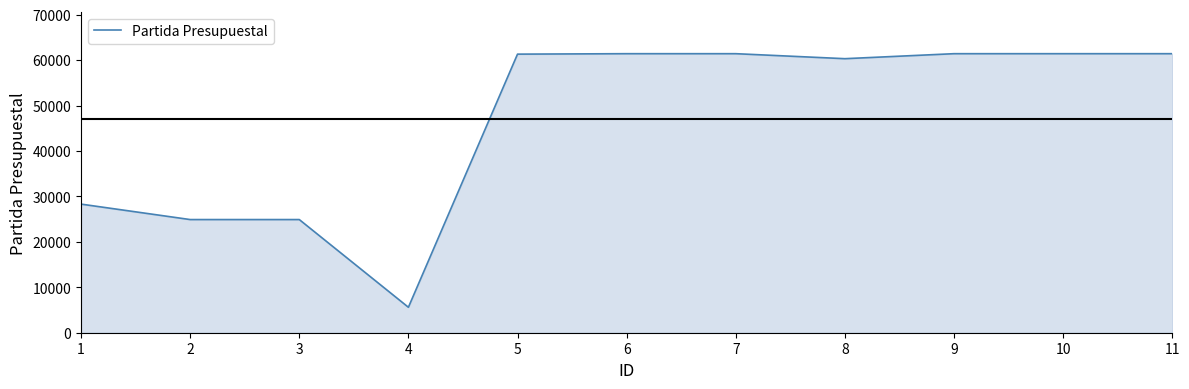

What is the difference between the maximum and minimum values?

55801